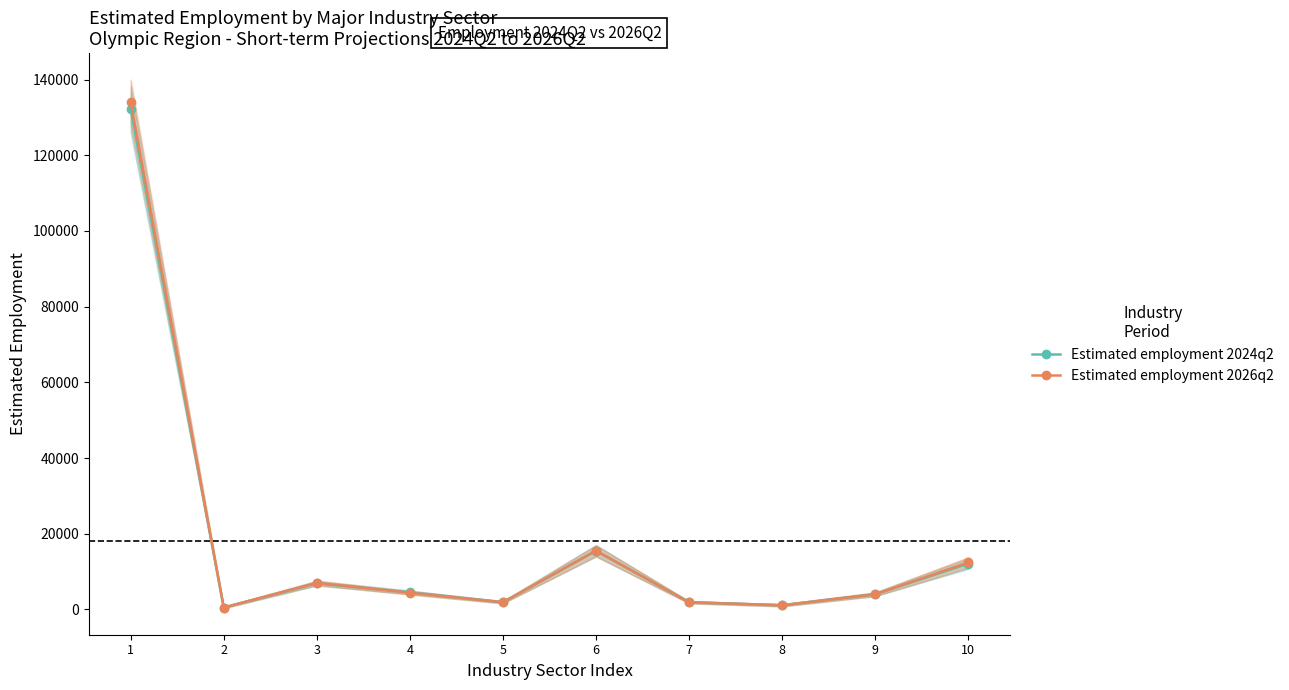

What is the smallest value displayed?

500